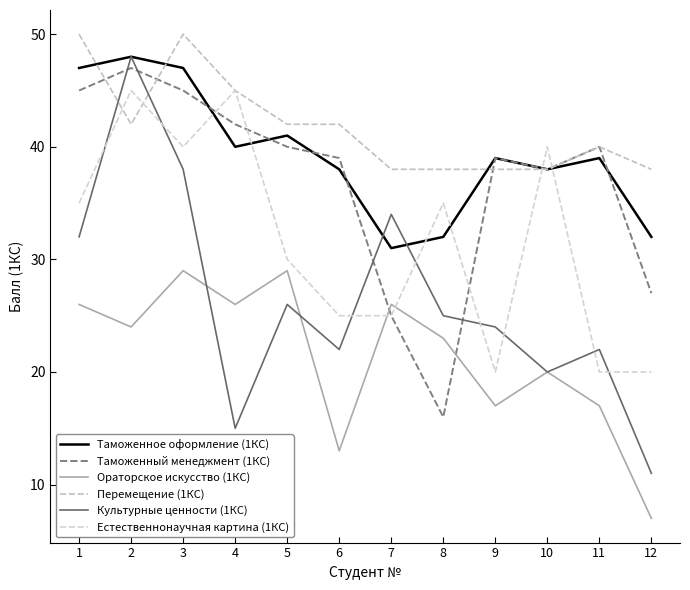

What value does the Естественнонаучная картина (1КС) series have at 12, to the nearest 5?

20